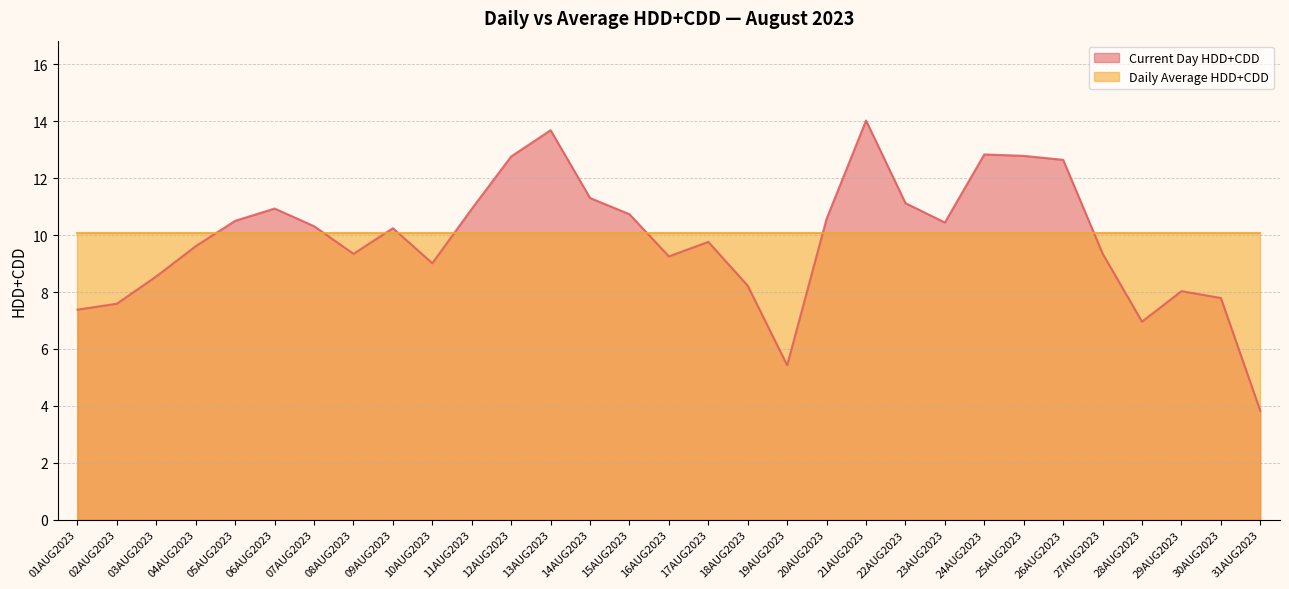

What position from the left is 08AUG2023?

8